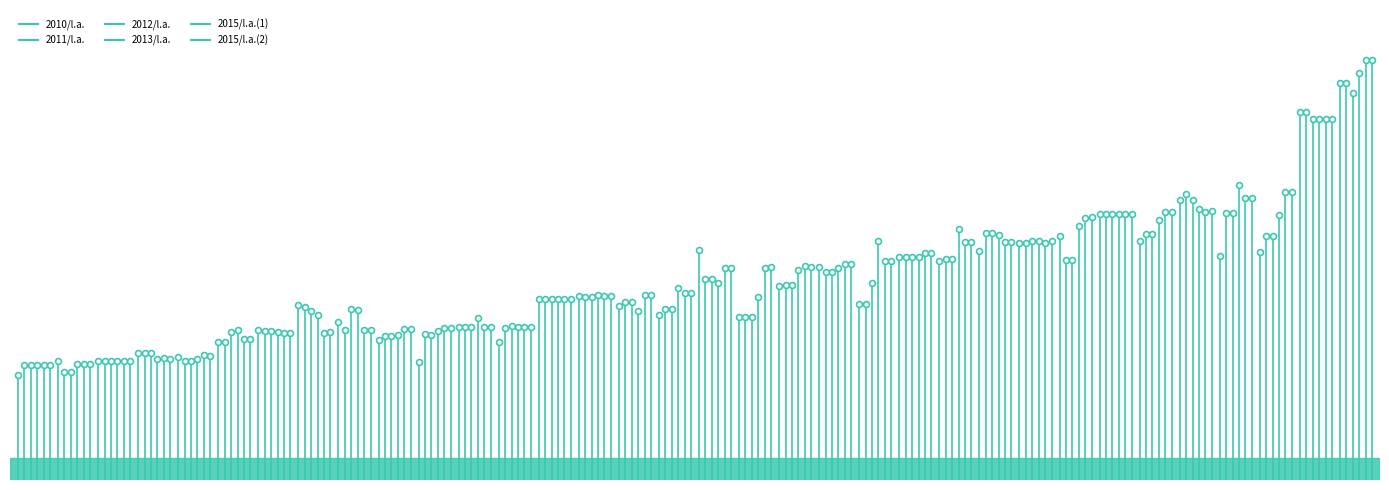

Which series has the widest spread of Y values?

2015/l.a.(2)